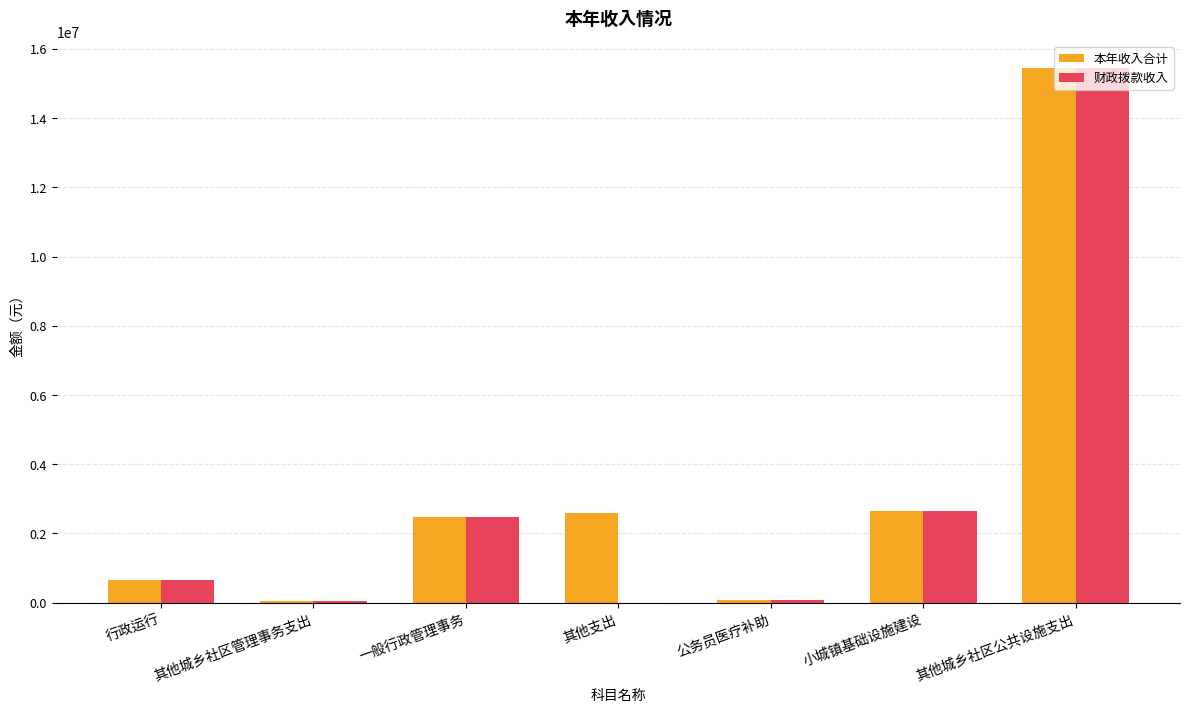

Are the bars horizontal?

No